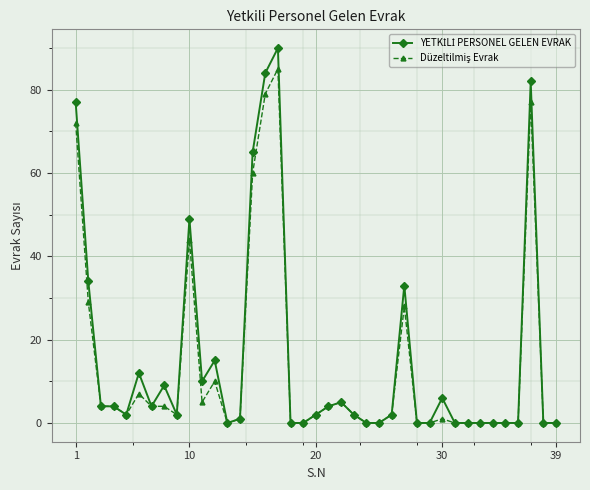

At how many categories does at least one series exceed 47?

6